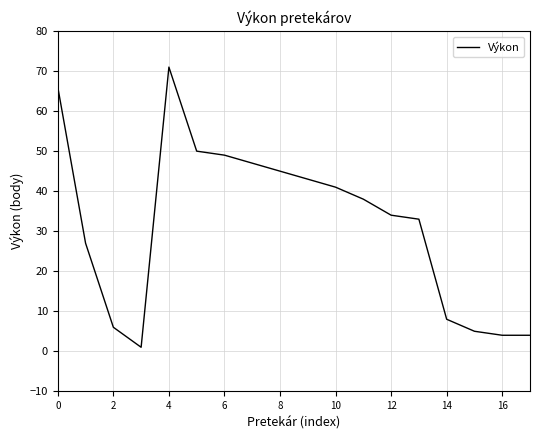

What is the difference between the maximum and minimum values?

70